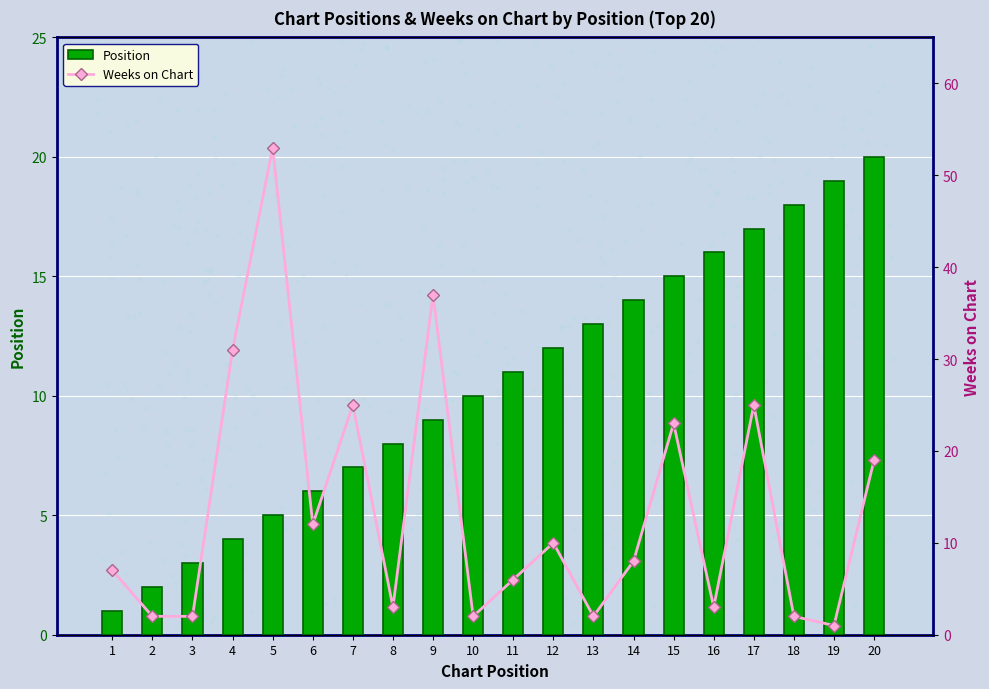

Is the value of Position at 13 greater than the value of Weeks on Chart at 9?

No